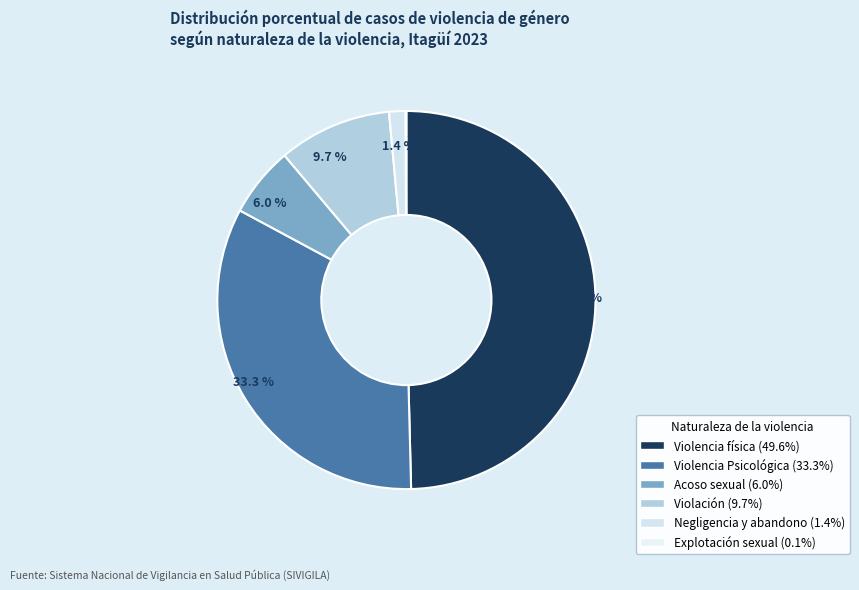

Does Violación represent more than half of the total?

No